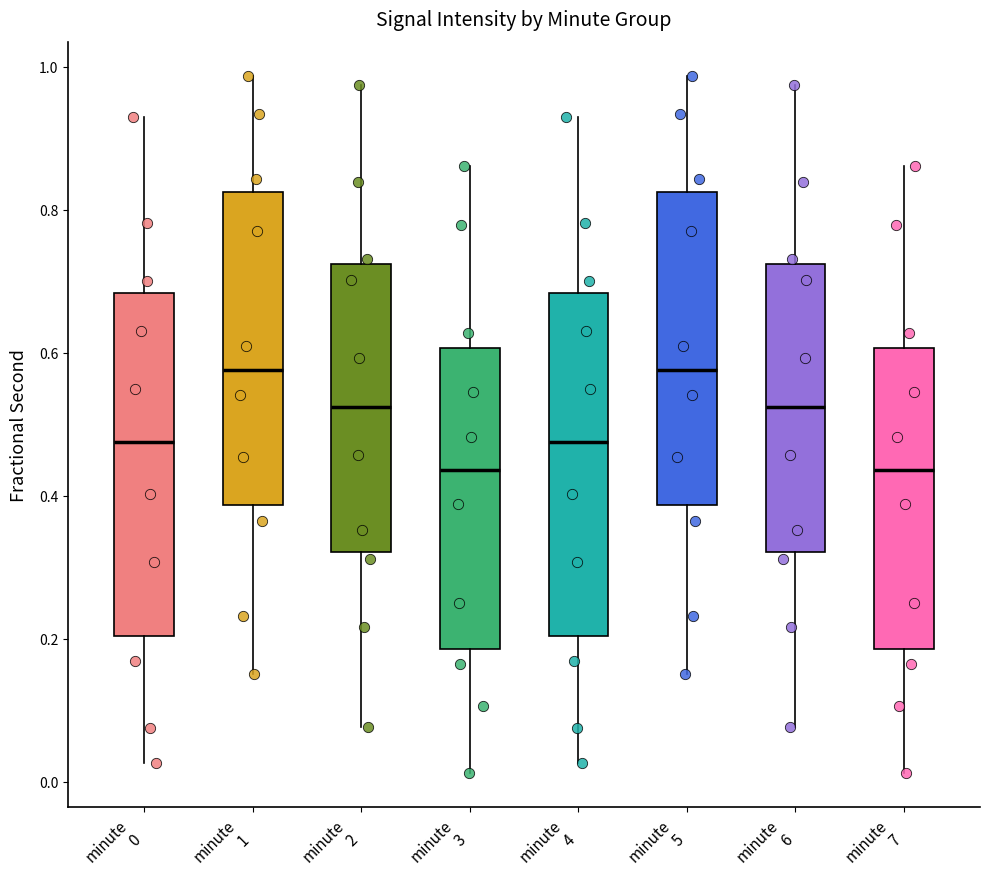

Reading left to right, read every box against the y-axis: the position of its median line, the range the box covers, and the ends of its whiskers. The values are not printed on the chart, so give them approximately, as read against the axis.

minute 0: median 0.48, box 0.20 to 0.68, whiskers 0.02 to 0.92
minute 1: median 0.58, box 0.38 to 0.82, whiskers 0.16 to 0.98
minute 2: median 0.52, box 0.32 to 0.72, whiskers 0.08 to 0.98
minute 3: median 0.44, box 0.18 to 0.60, whiskers 0.02 to 0.86
minute 4: median 0.48, box 0.20 to 0.68, whiskers 0.02 to 0.92
minute 5: median 0.58, box 0.38 to 0.82, whiskers 0.16 to 0.98
minute 6: median 0.52, box 0.32 to 0.72, whiskers 0.08 to 0.98
minute 7: median 0.44, box 0.18 to 0.60, whiskers 0.02 to 0.86